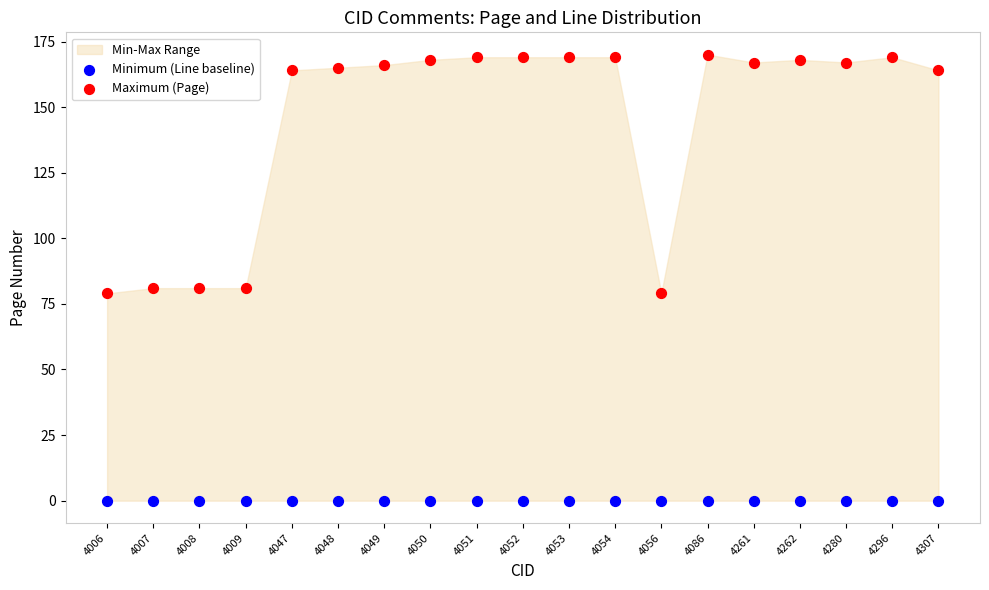

Which series reaches the minimum Y coordinate?

Minimum (Line baseline)